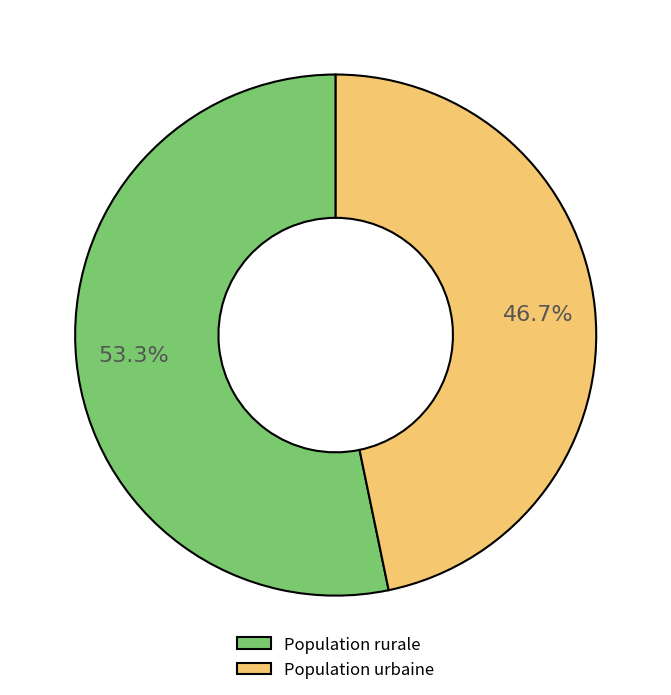

The Population rurale slice represents 53% of the pie. True or false?

True